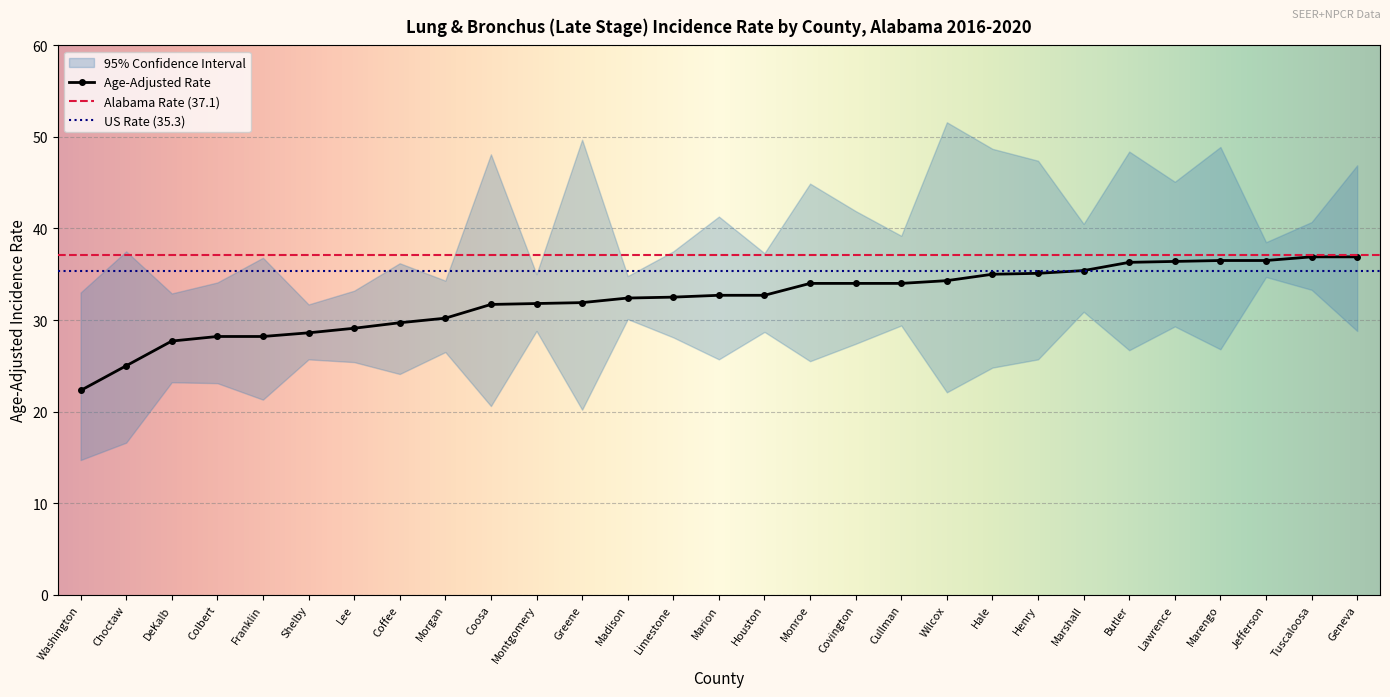

What is the value of the Age-Adjusted Rate point at the 6th from the left?

28.6